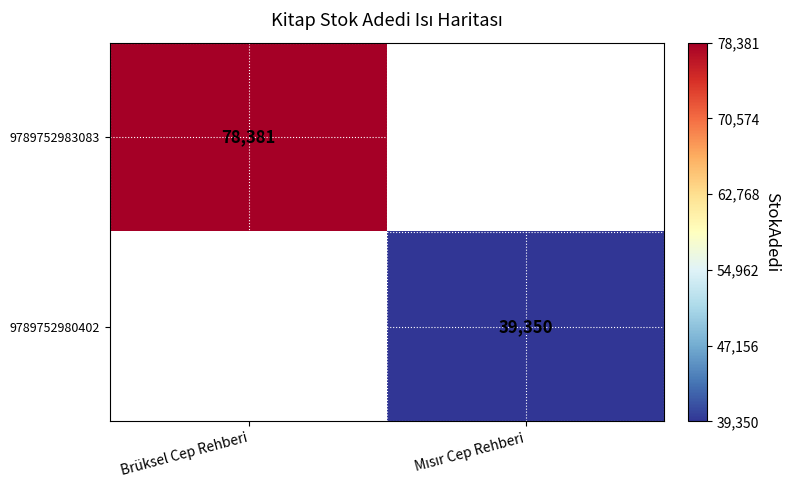

Is it true that 9789752983083 equals 135478 at Brüksel Cep Rehberi?

False